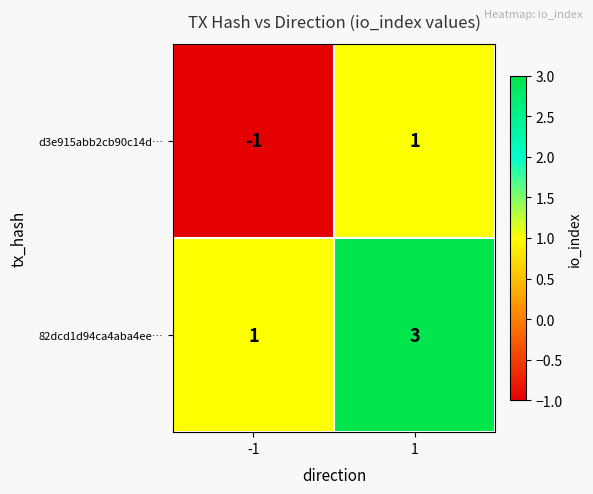

The d3e915abb2cb90c14d… series shows 0 at 1. True or false?

False